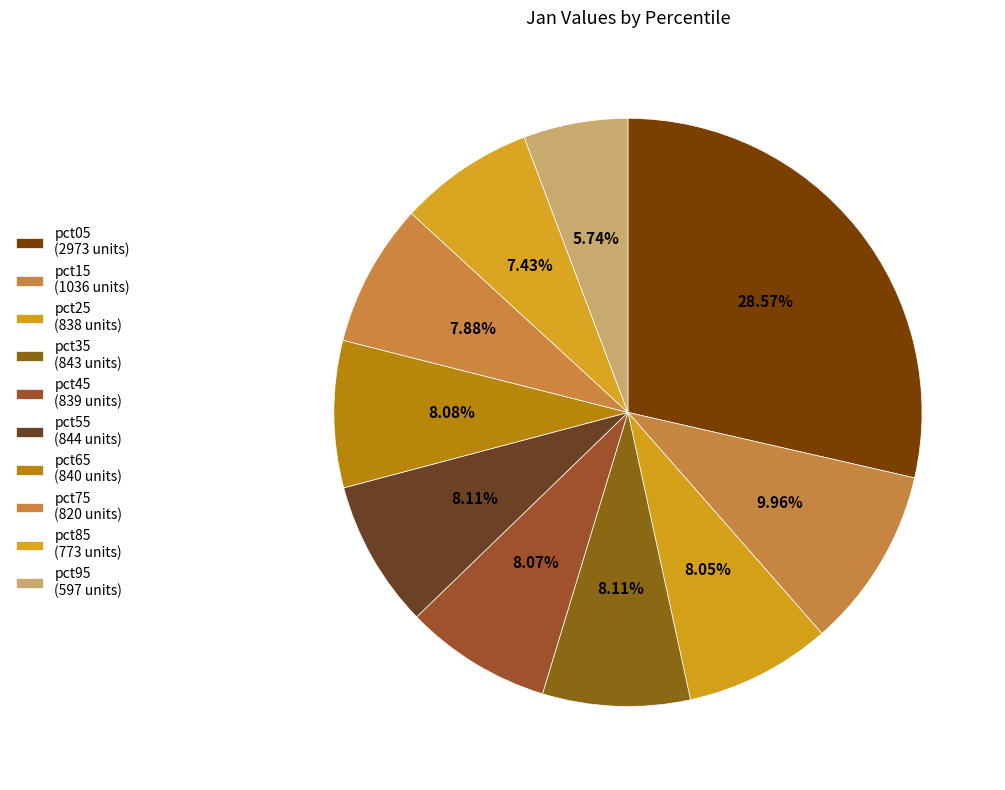

How many segments does this pie chart have?

10